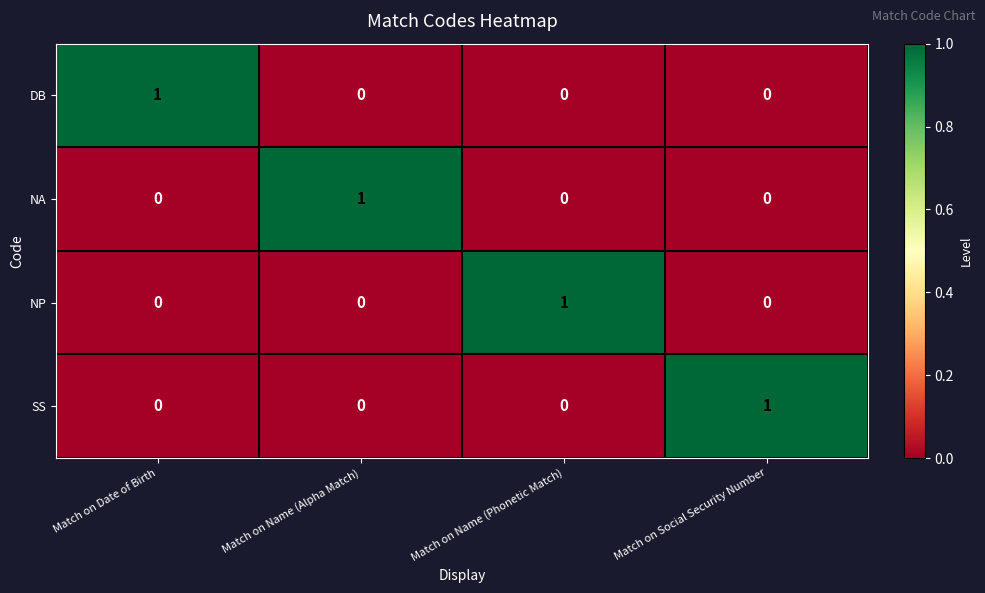

What is the total value across all series at Match on Social Security Number?

1